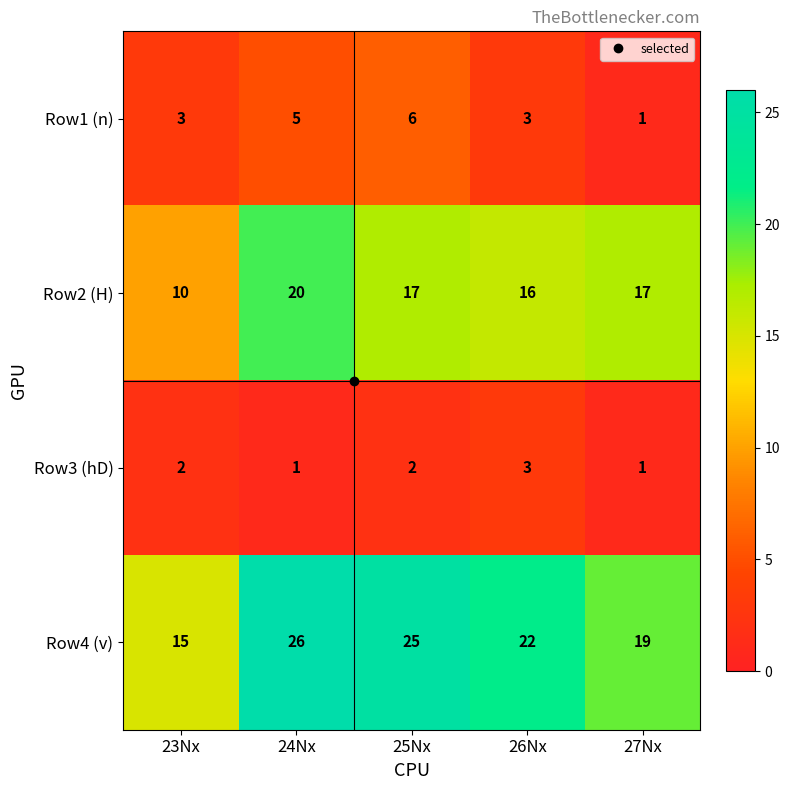

What is the maximum value shown in the chart?

26